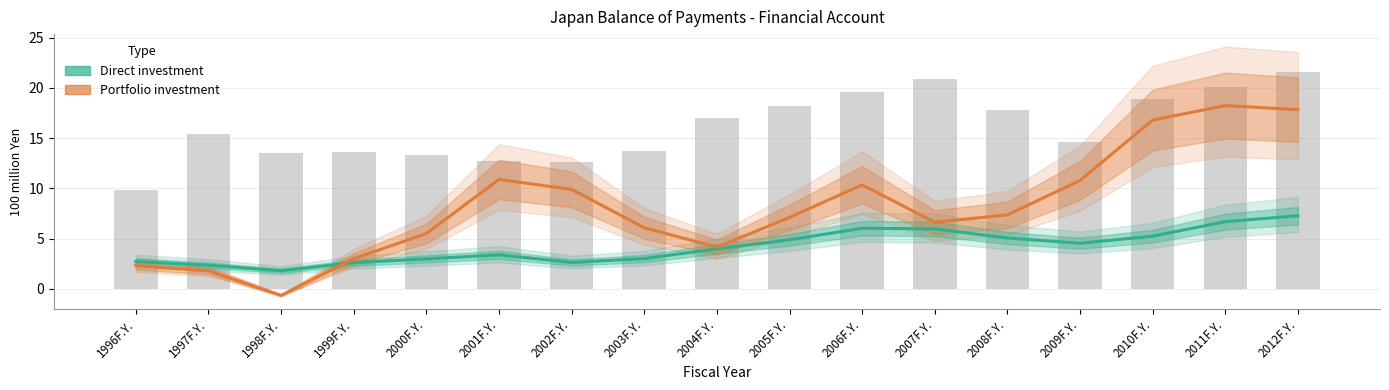

What is the spread (max minus min) of values at 2009F.Y.?

6.2